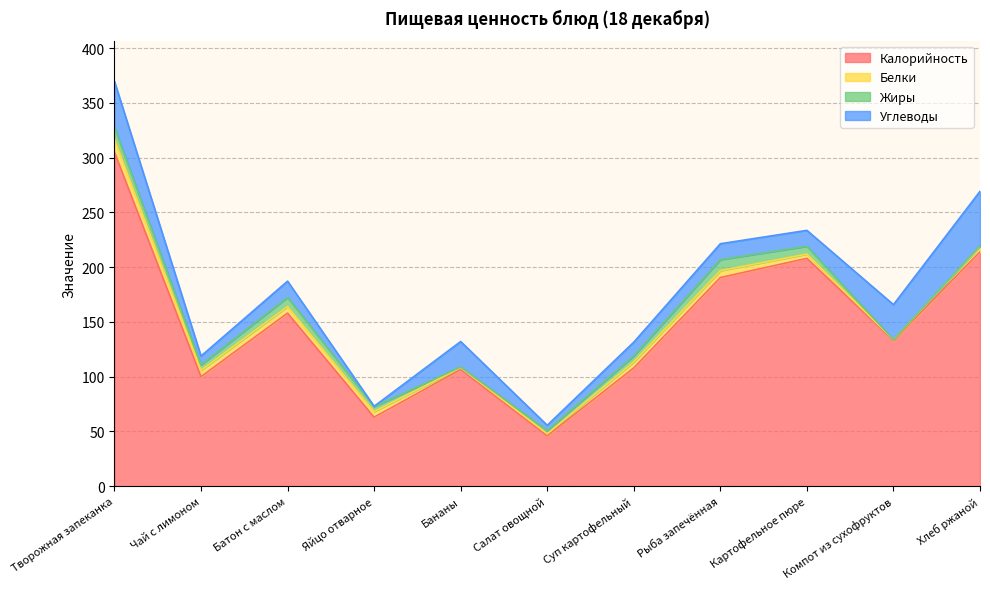

At Бананы, list the series in order from smallest to largest.

Жиры, Белки, Углеводы, Калорийность